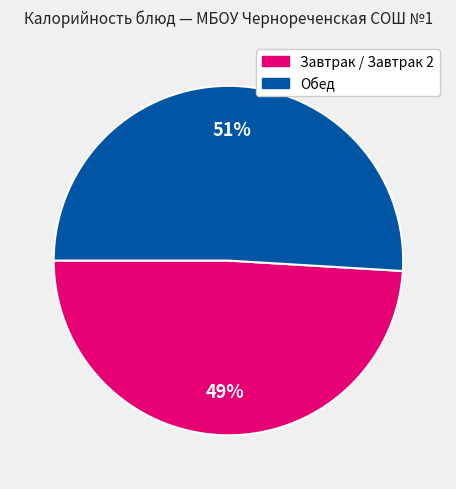

To the nearest percent, what is the difference between the largest and smallest slice percentages?

2%